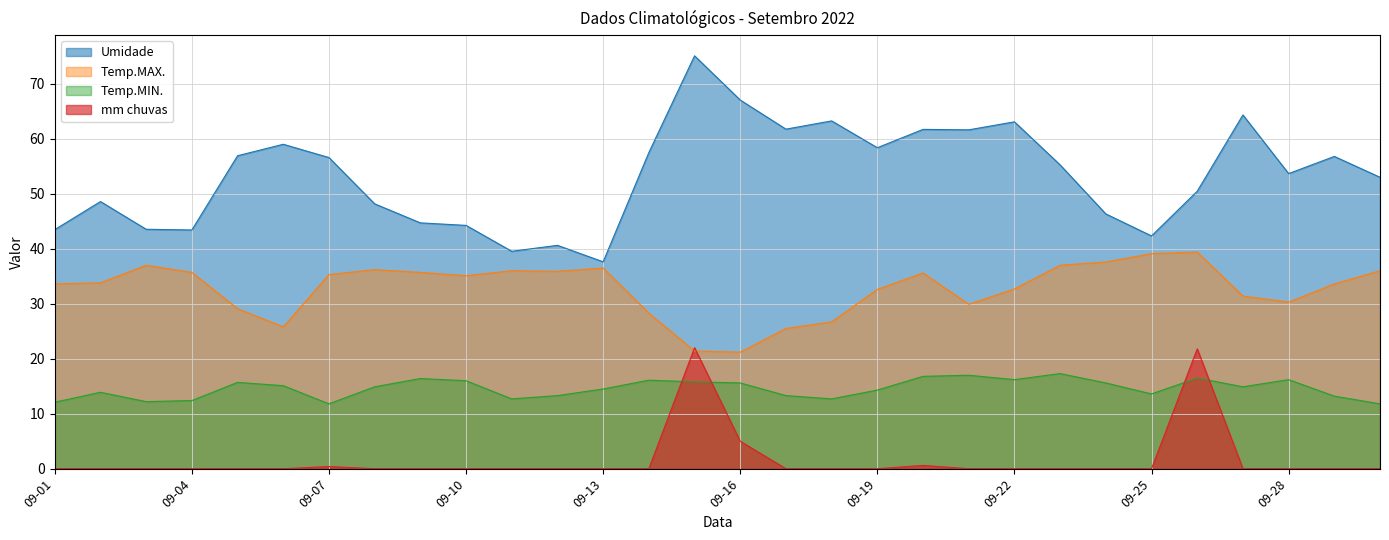

True or false: Umidade and Temp.MAX. cross at least once.

False